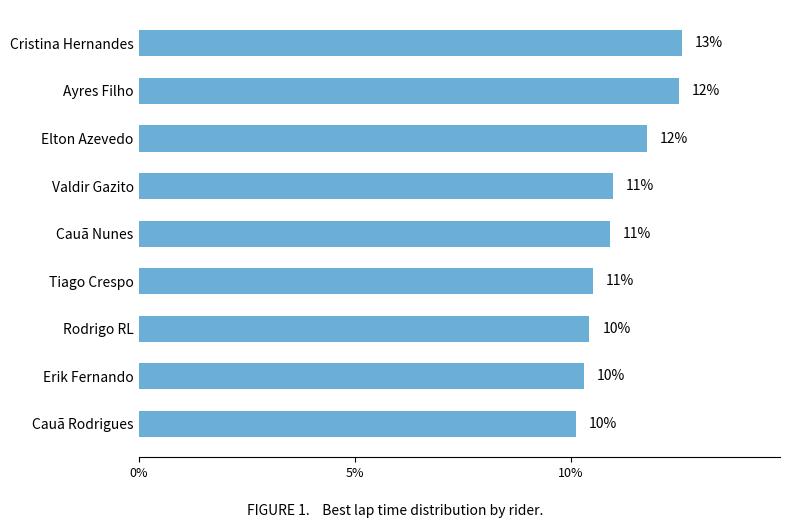

How many bars are there in total?

9